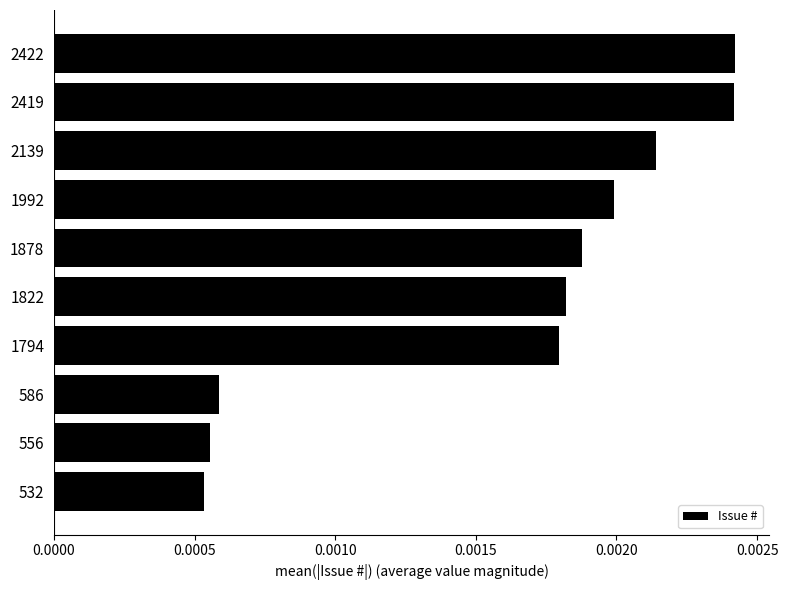

How many values are between 0 and 1?

10